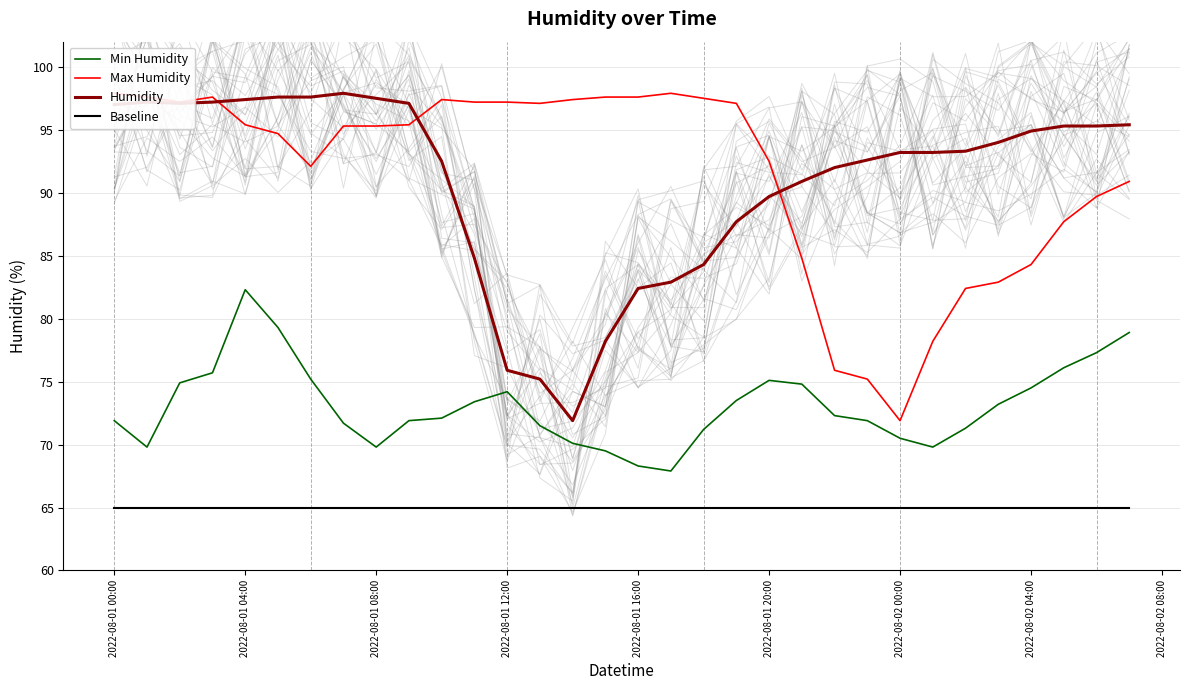

Is it true that Baseline equals 65.0 at 2022-08-02 00:00?

True